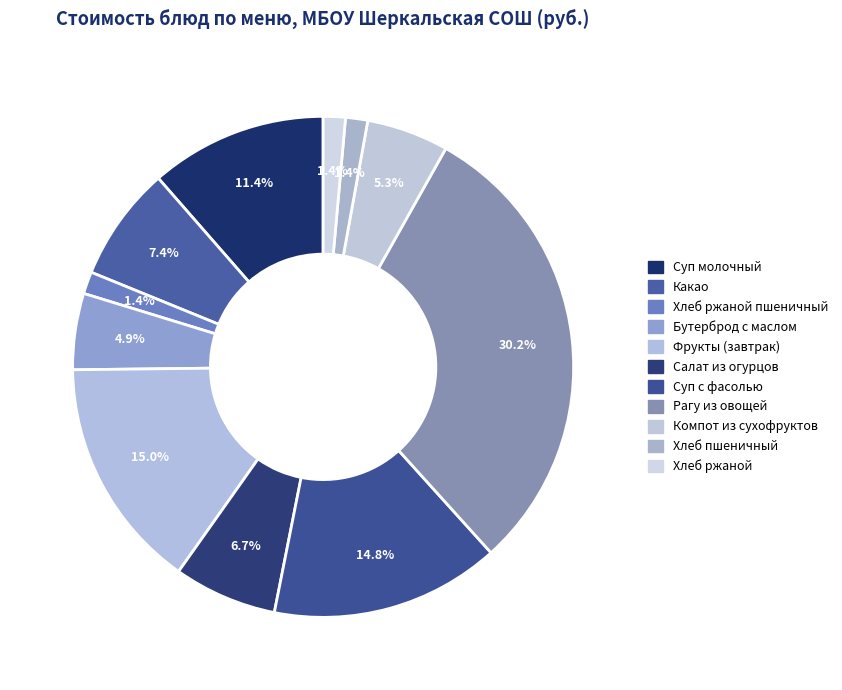

Count the number of slices in the pie.

11